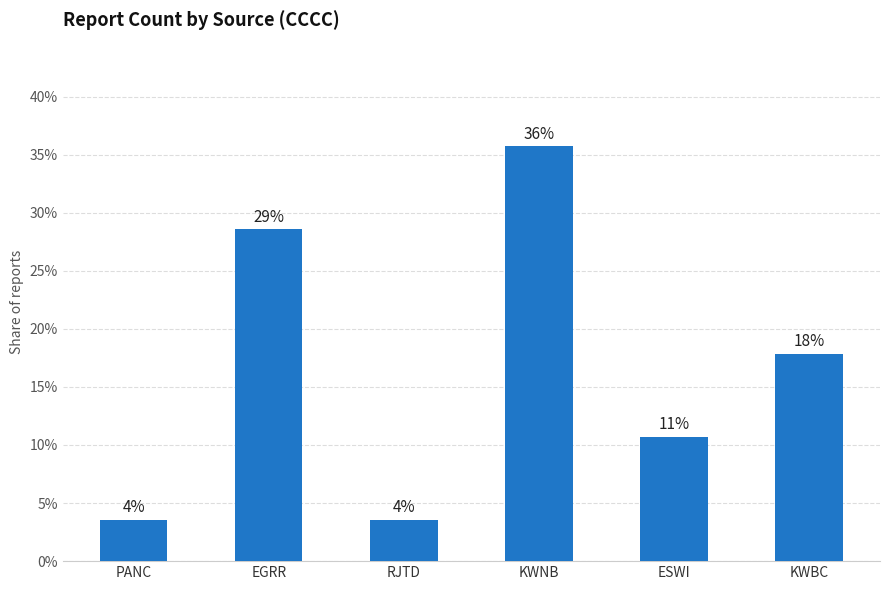

How many bars are there in total?

6